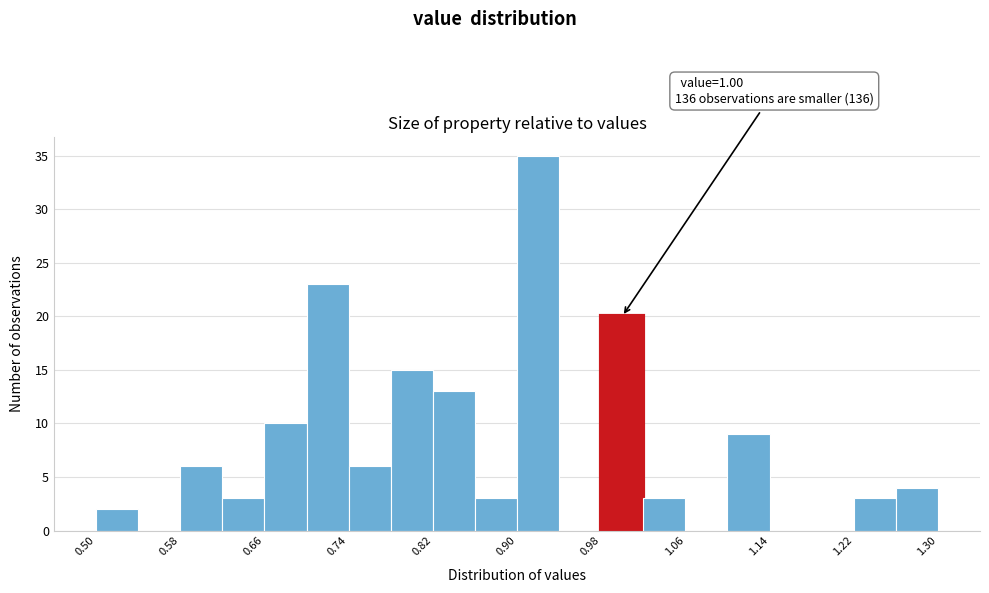

Over which range of the x-axis is the bar tallest?

0.90 to 0.94